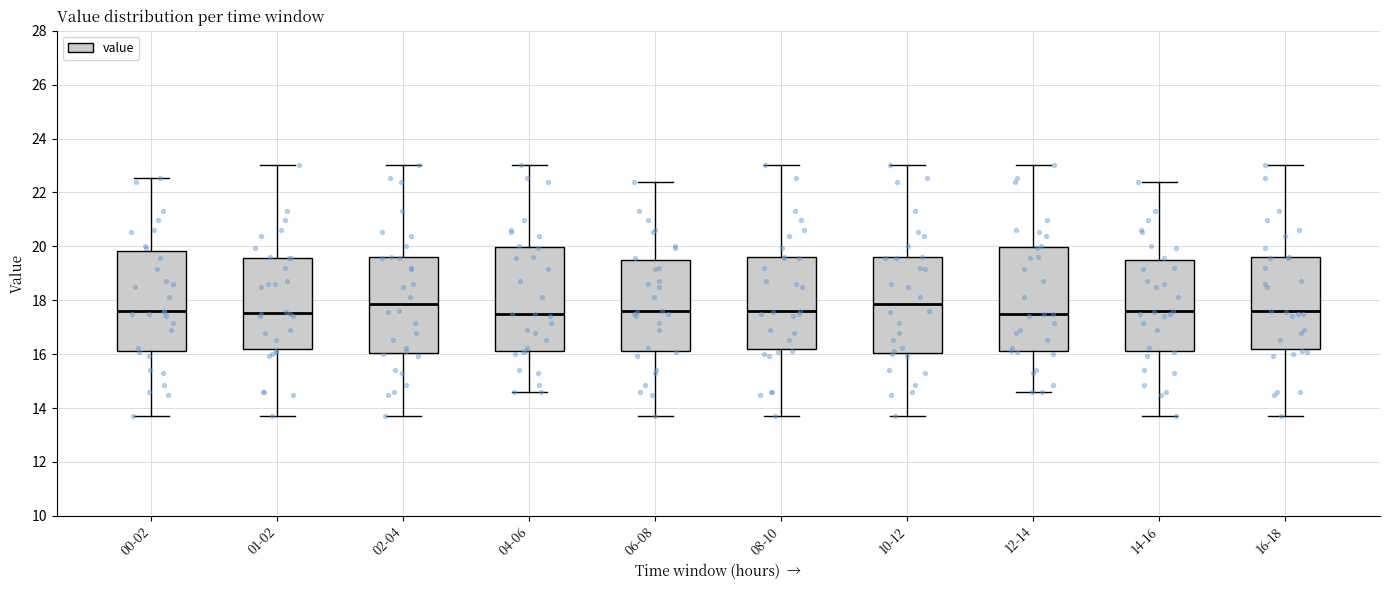

Reading left to right, read every box against the y-axis: the position of its median line, the range the box covers, and the ends of its whiskers. The values are not printed on the chart, so give them approximately, as read against the axis.

00-02: median 17.6, box 16.2 to 19.8, whiskers 13.8 to 22.6
01-02: median 17.6, box 16.2 to 19.6, whiskers 13.8 to 23.0
02-04: median 17.8, box 16.0 to 19.6, whiskers 13.8 to 23.0
04-06: median 17.6, box 16.2 to 20.0, whiskers 14.6 to 23.0
06-08: median 17.6, box 16.2 to 19.4, whiskers 13.8 to 22.4
08-10: median 17.6, box 16.2 to 19.6, whiskers 13.8 to 23.0
10-12: median 17.8, box 16.0 to 19.6, whiskers 13.8 to 23.0
12-14: median 17.6, box 16.2 to 20.0, whiskers 14.6 to 23.0
14-16: median 17.6, box 16.2 to 19.4, whiskers 13.8 to 22.4
16-18: median 17.6, box 16.2 to 19.6, whiskers 13.8 to 23.0